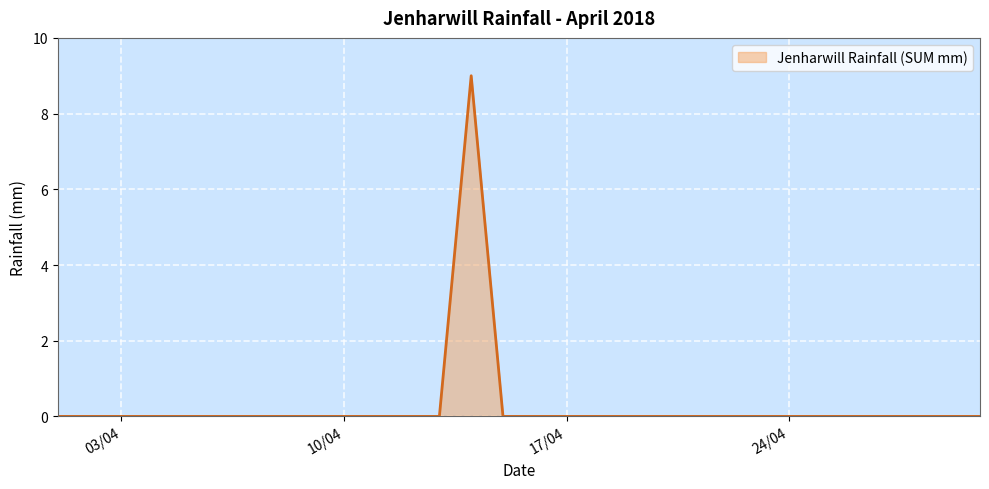

What is the sum of all values?

9